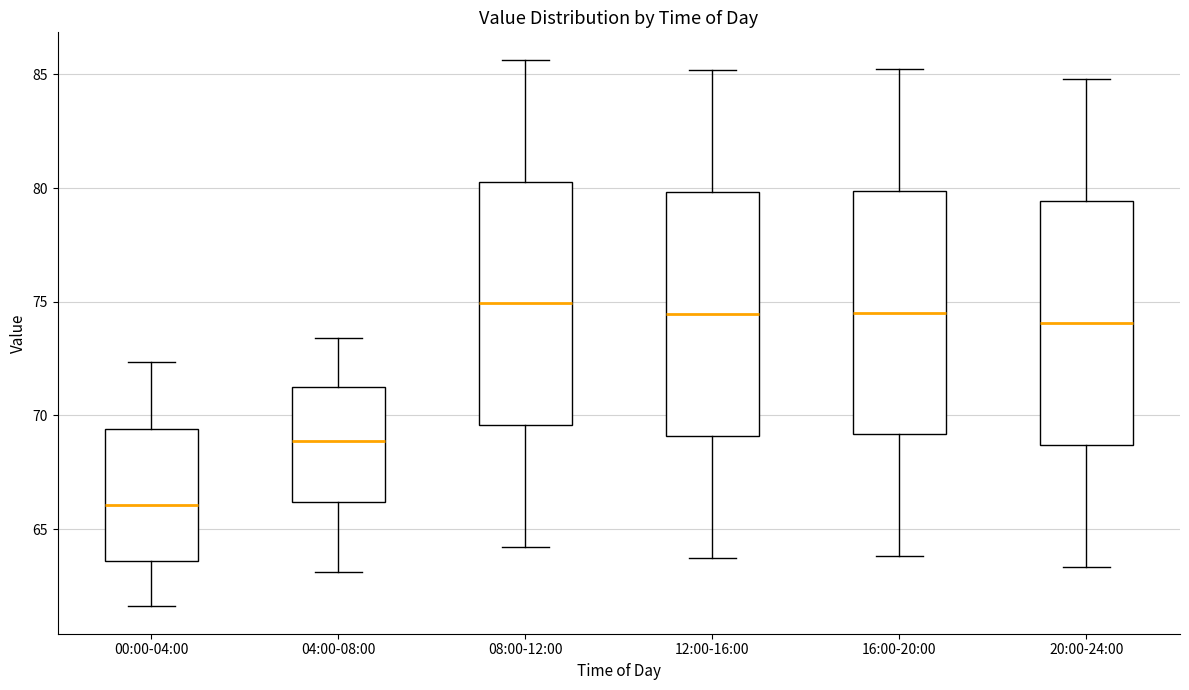

Which box has the lowest median line?

00:00-04:00